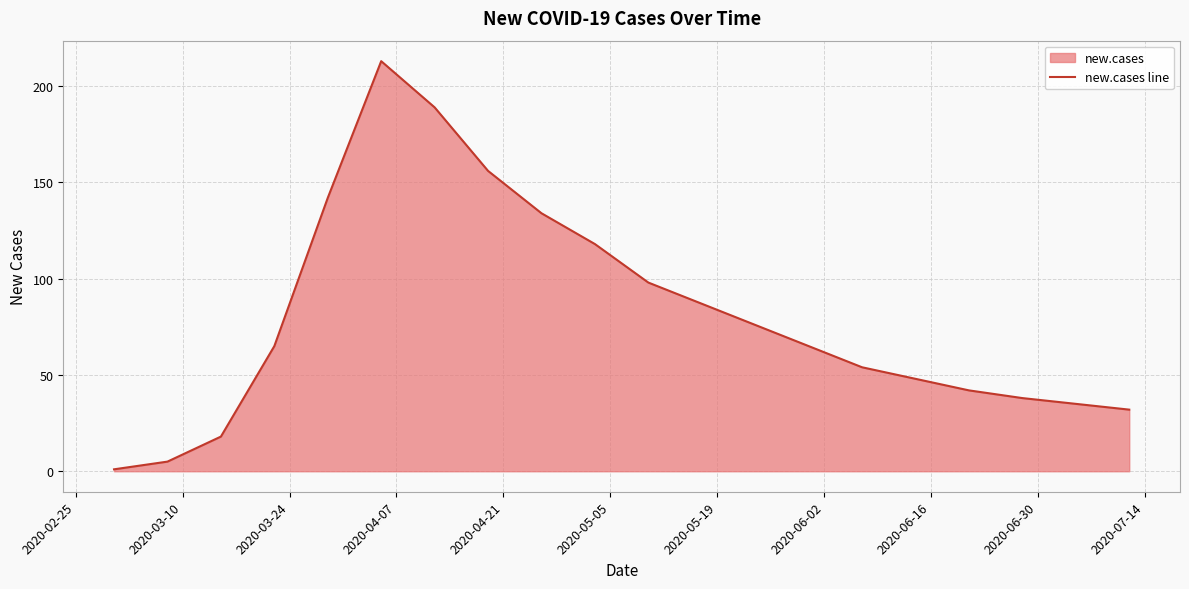

What is the maximum value shown in the chart?

213